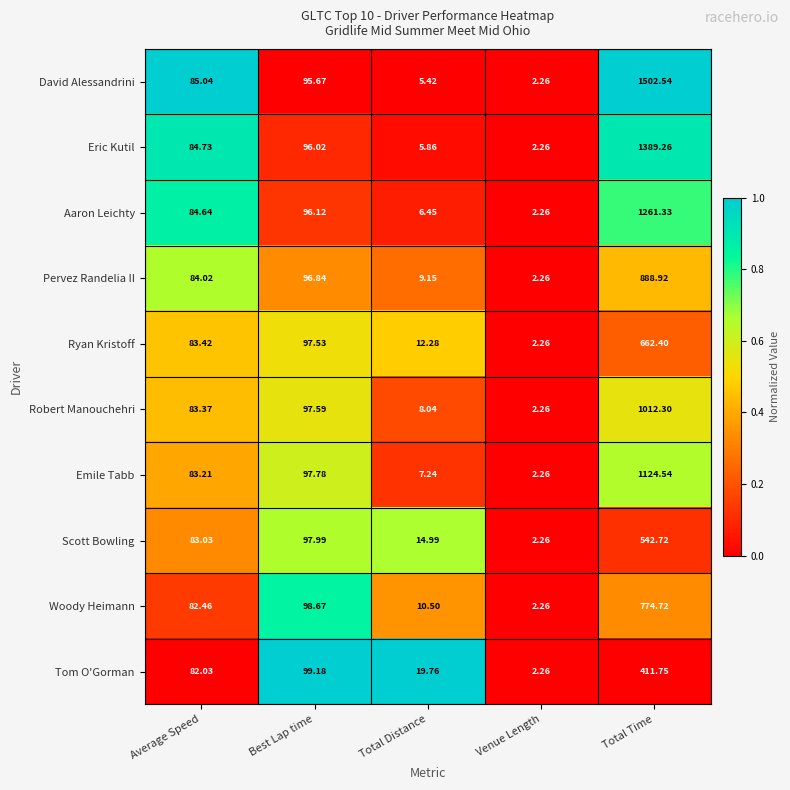

Where is Eric Kutil nearest to the value 695?

Best Lap time